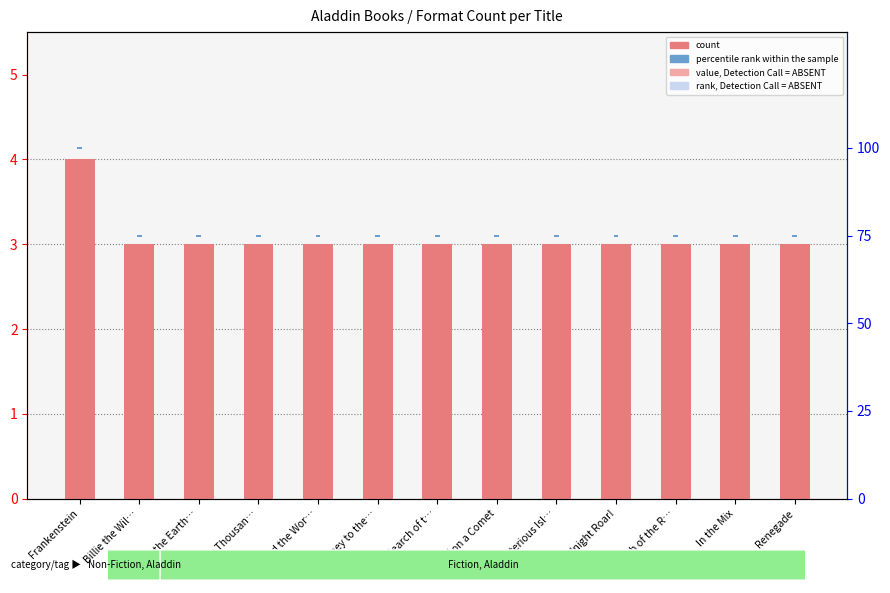

Which has a higher value, From the Earth… or Journey to the…?

From the Earth…